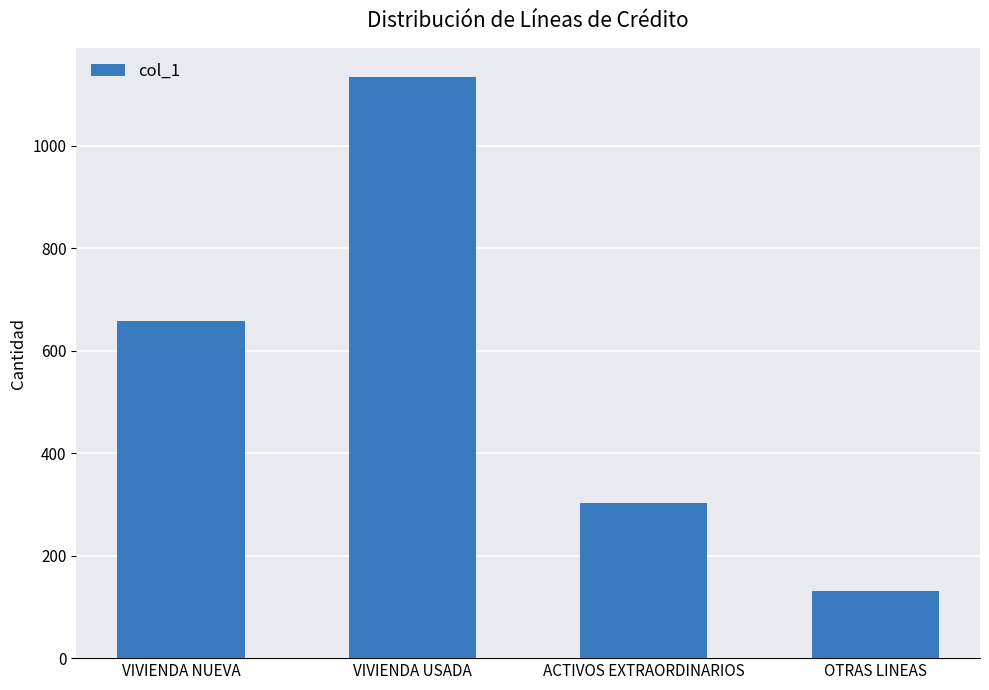

Reading left to right, what are all the values shown in this chart?

657	1134	303	131